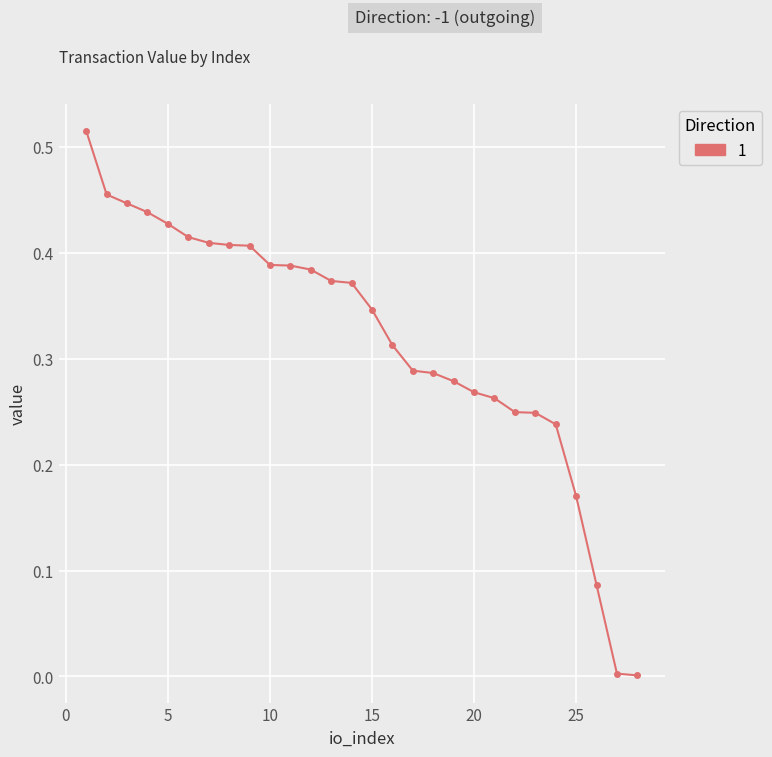

What is the sum of all values?

8.9